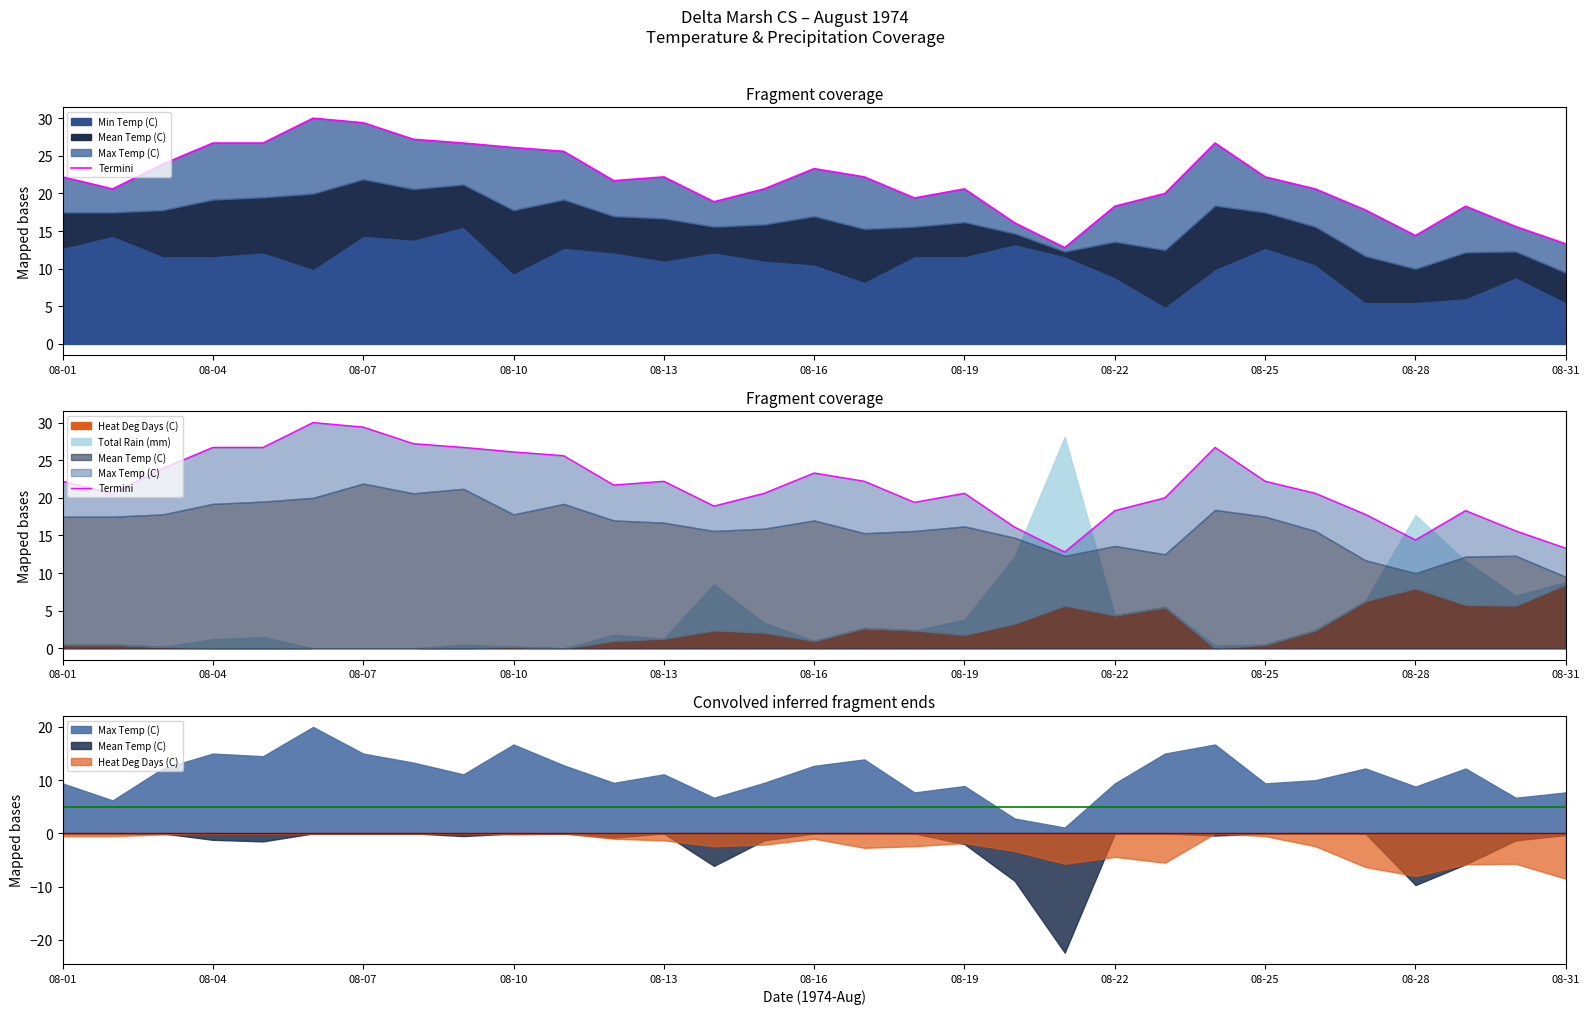

What is the difference between the second highest and minimum values?

16.6